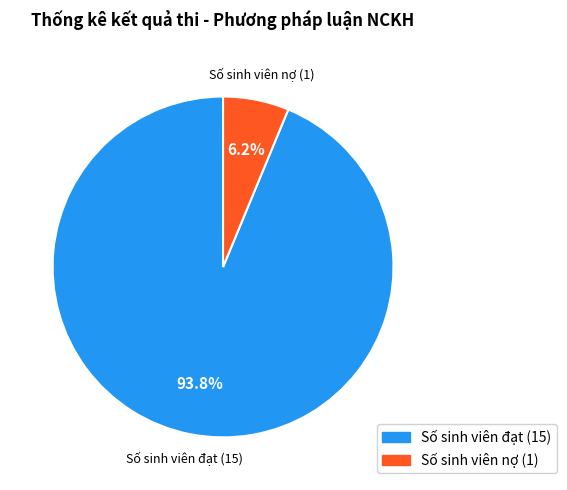

To the nearest percent, what portion does Số sinh viên nợ (1) represent?

6%